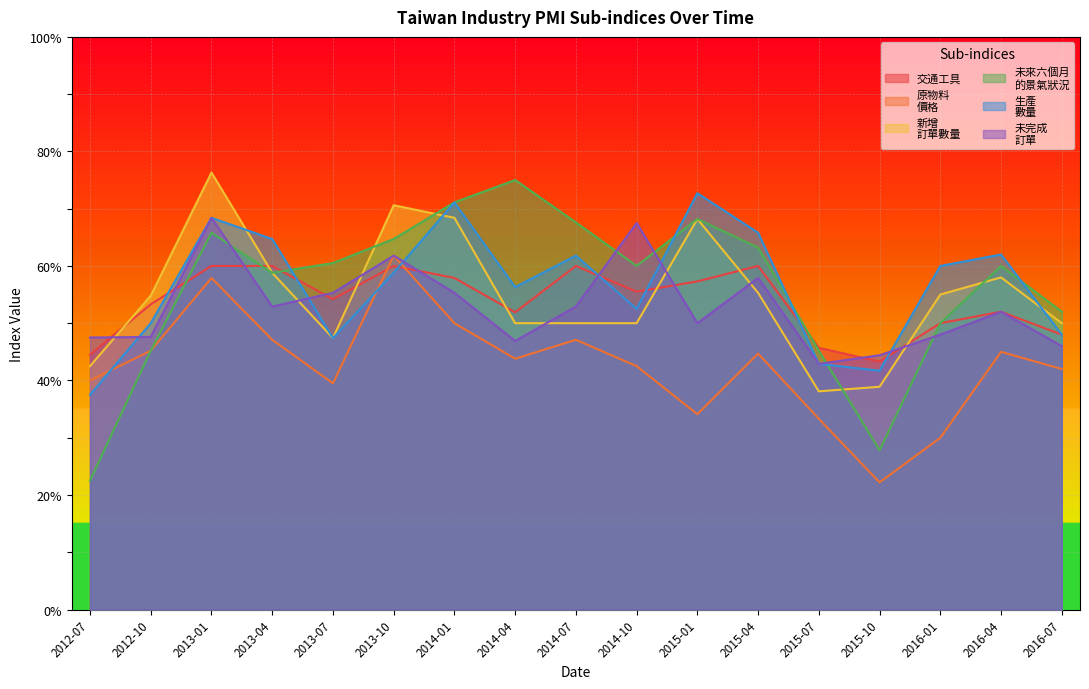

How many 交通工具 values are between 50 and 60?

13